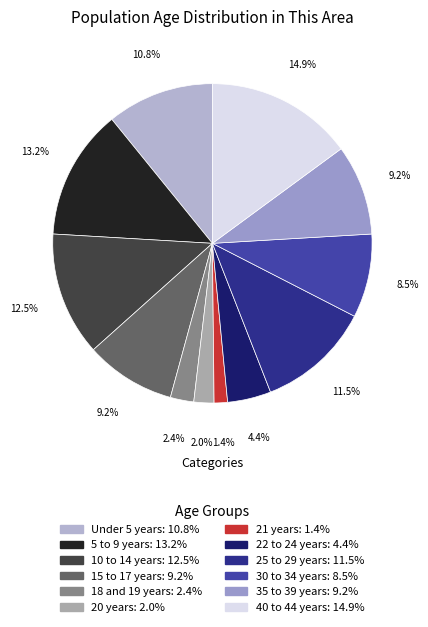

Does any single category account for the majority?

No